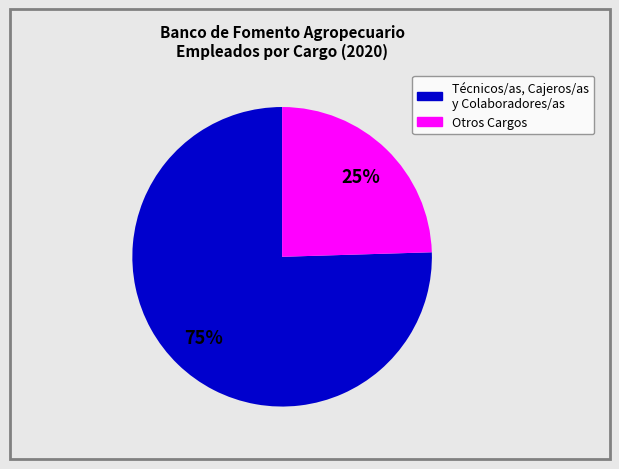

Is there a majority slice in this chart?

Yes